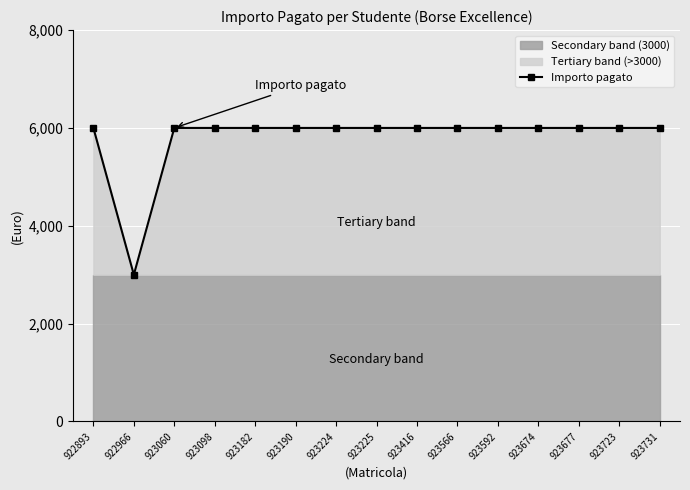

The value at 923060 is 6000. True or false?

True